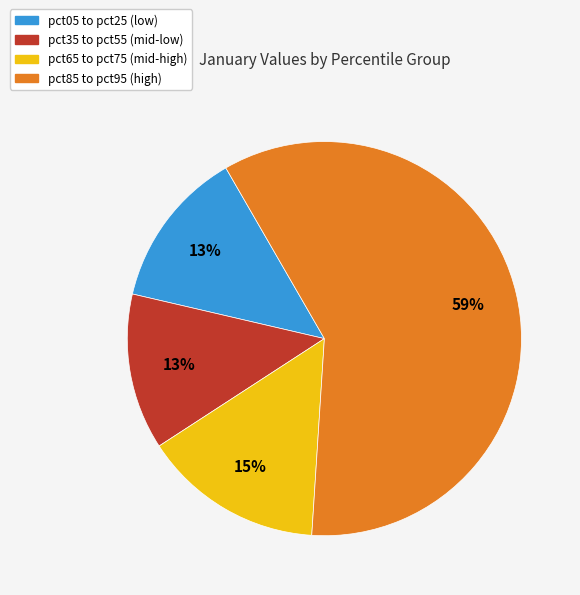

To the nearest percent, what percentage of the pie is pct05 to pct25 (low)?

13%